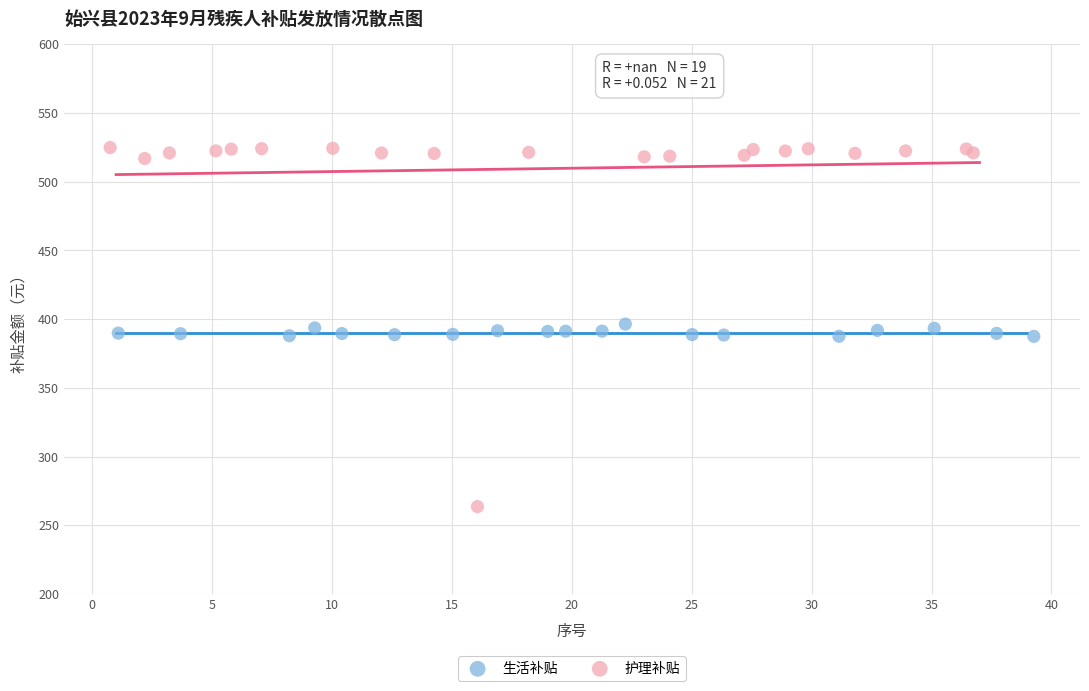

Which series reaches the maximum Y coordinate?

护理补贴